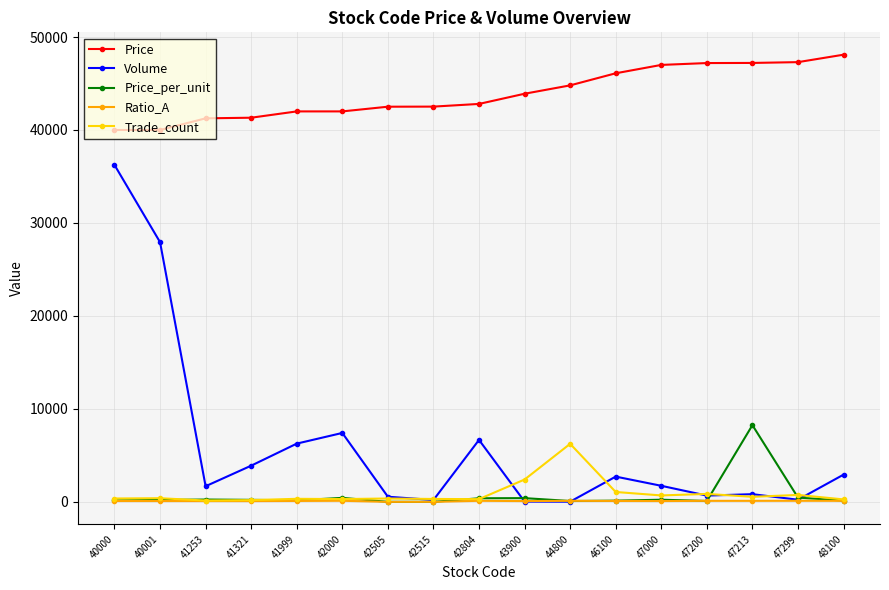

True or false: Price and Trade_count intersect in this chart.

False